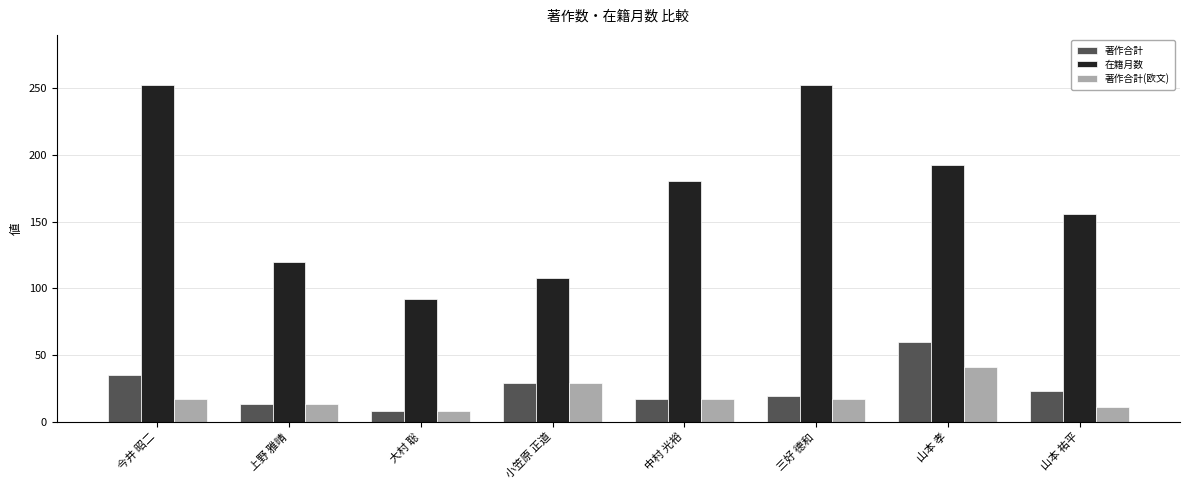

What position from the right is 大村 聡?

6